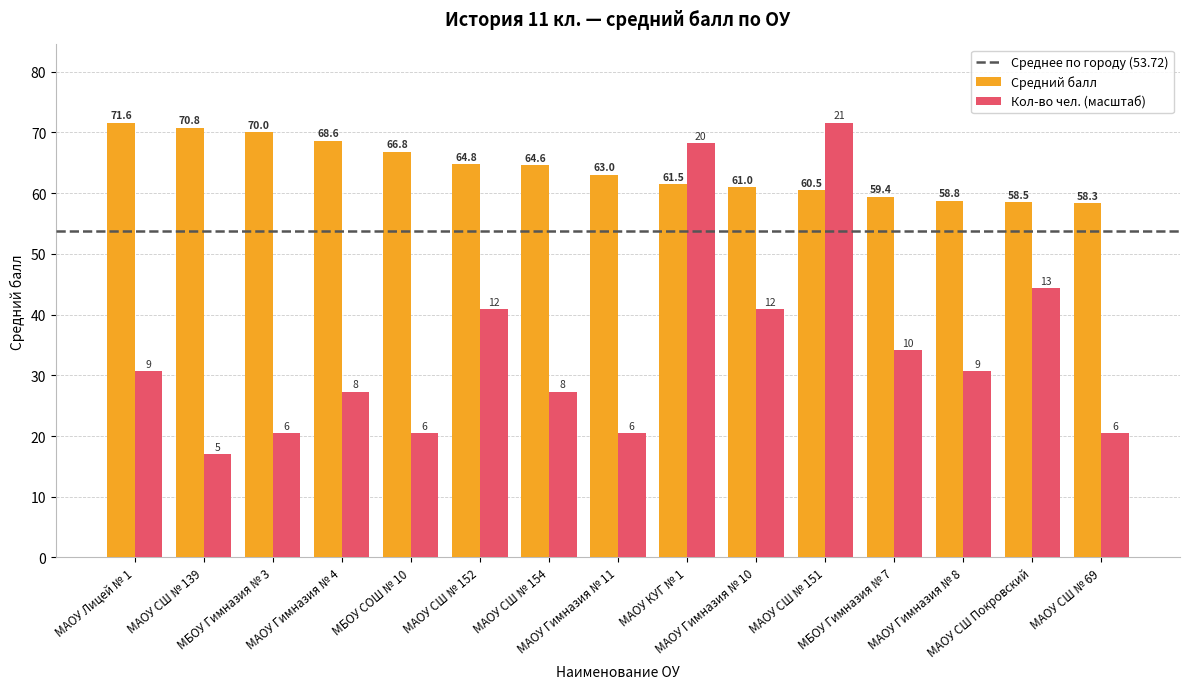

What is the average value of the Средний балл series?

63.9